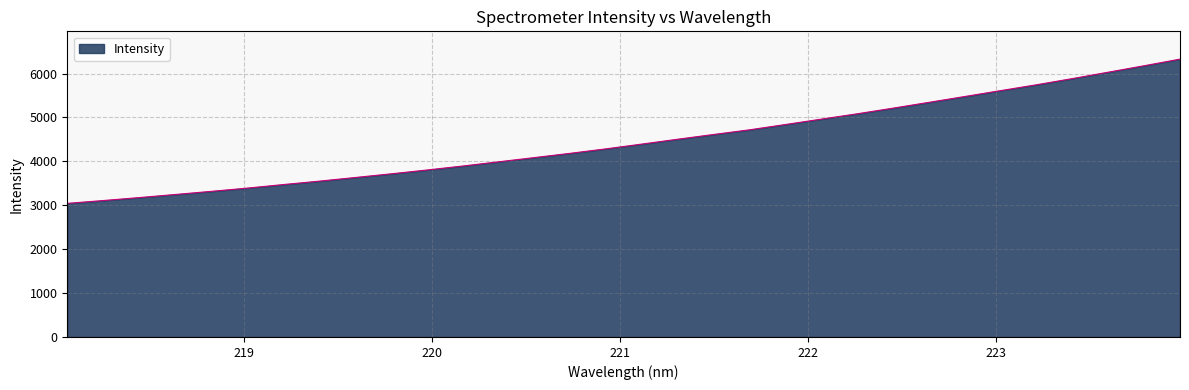

What is the difference between the maximum and minimum values?

3285.6